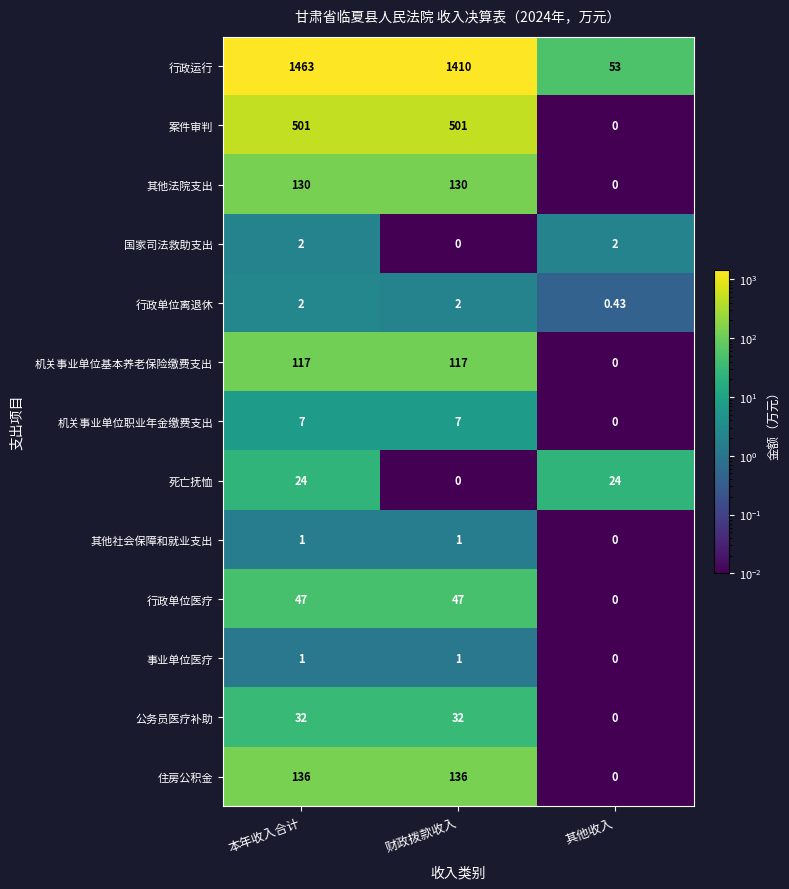

Which series has the widest spread of values?

行政运行